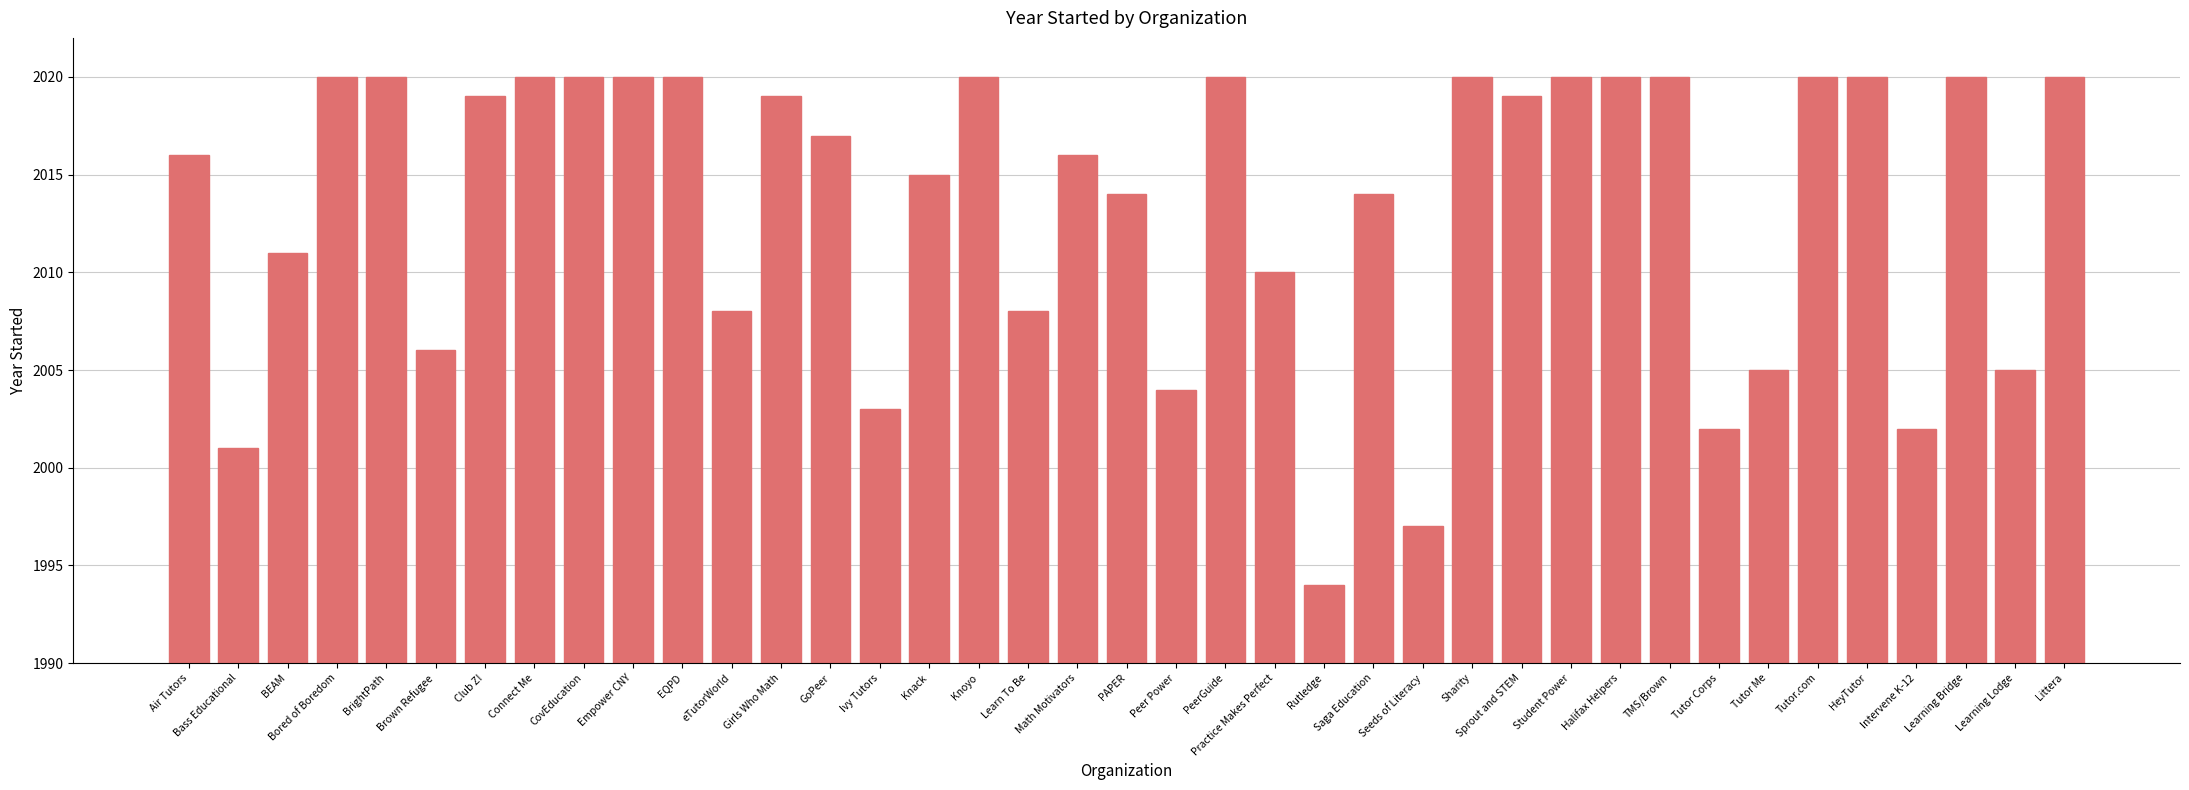

Which has a higher value, Saga Education or Littera?

Littera